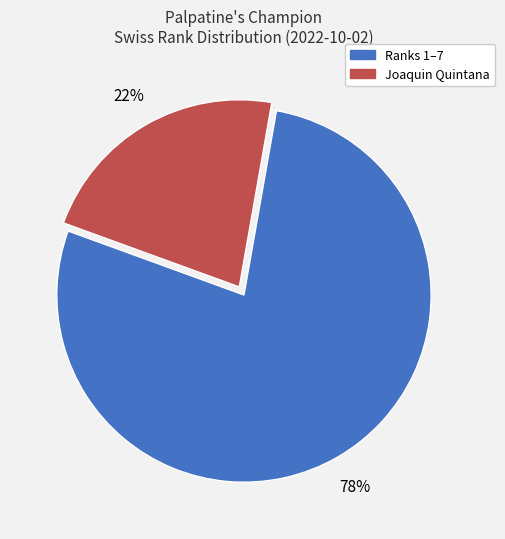

Is there a majority slice in this chart?

Yes